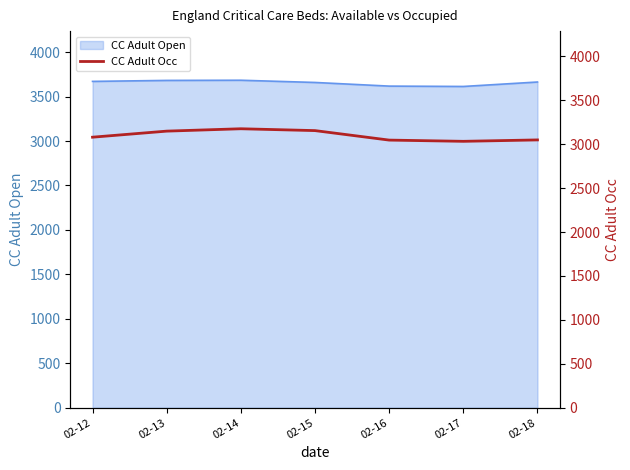

Which has a higher value, 02-16 or 02-18?

02-18